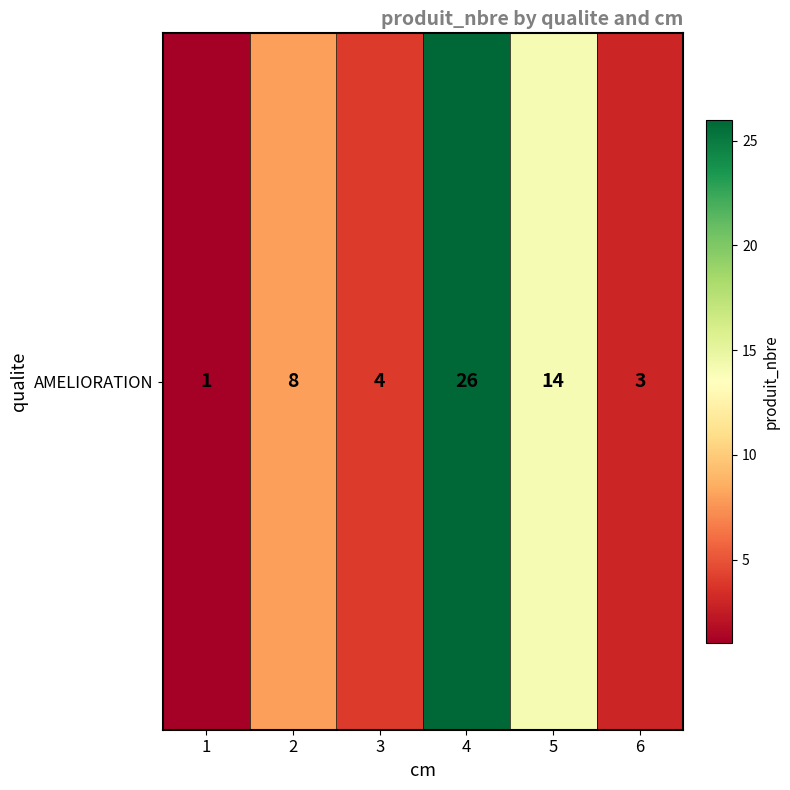

The chart shows a value of 25 at 5. True or false?

False